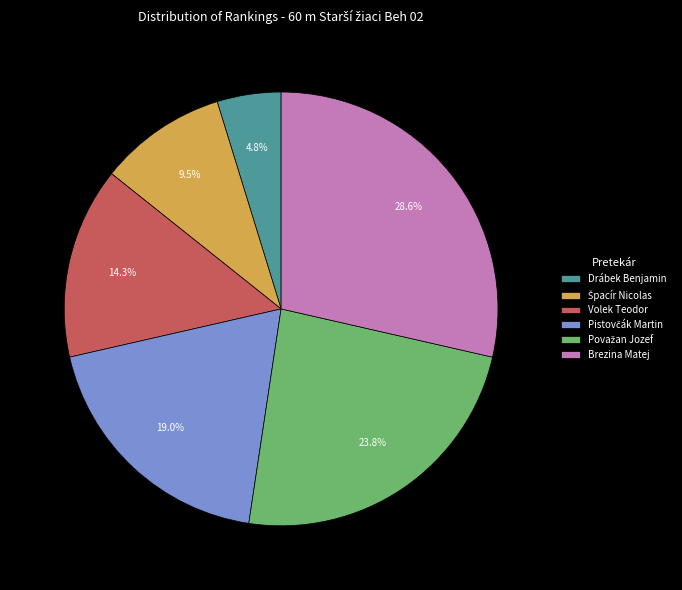

Which category has the smallest portion of the pie?

Drábek Benjamin